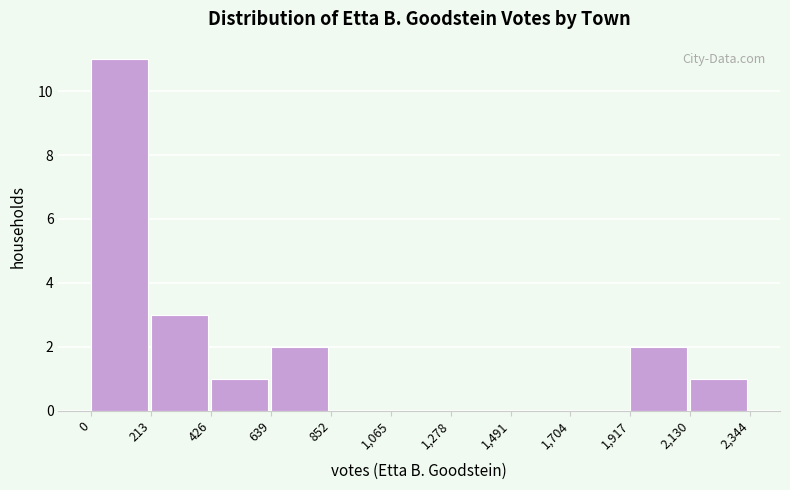

Reading left to right, list every bar in this chart as the range it spans on the x-axis followed by its height. The values are not printed on the chart, so give them approximately, as read against the axis.

0 to 213: 11
213 to 426: 3
426 to 639: 1
639 to 852: 2
852 to 1,065: 0
1,065 to 1,278: 0
1,278 to 1,491: 0
1,491 to 1,704: 0
1,704 to 1,917: 0
1,917 to 2,130: 2
2,130 to 2,344: 1